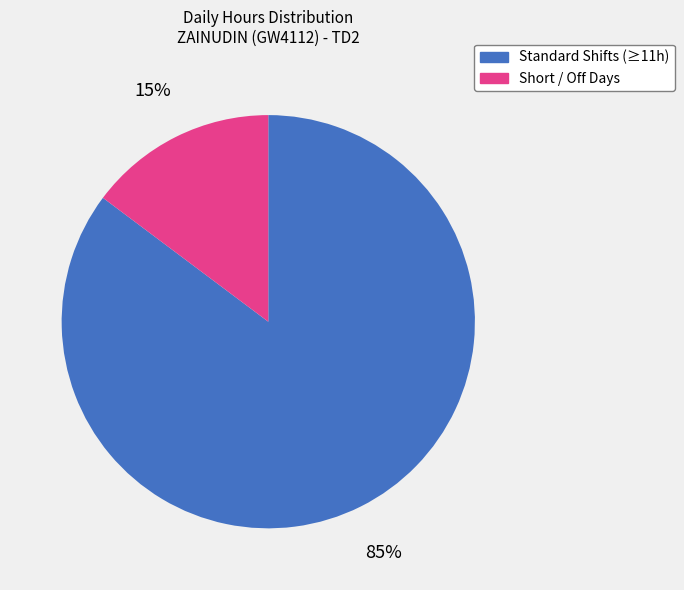

To the nearest percent, what is the difference between the largest and smallest slice percentages?

70%